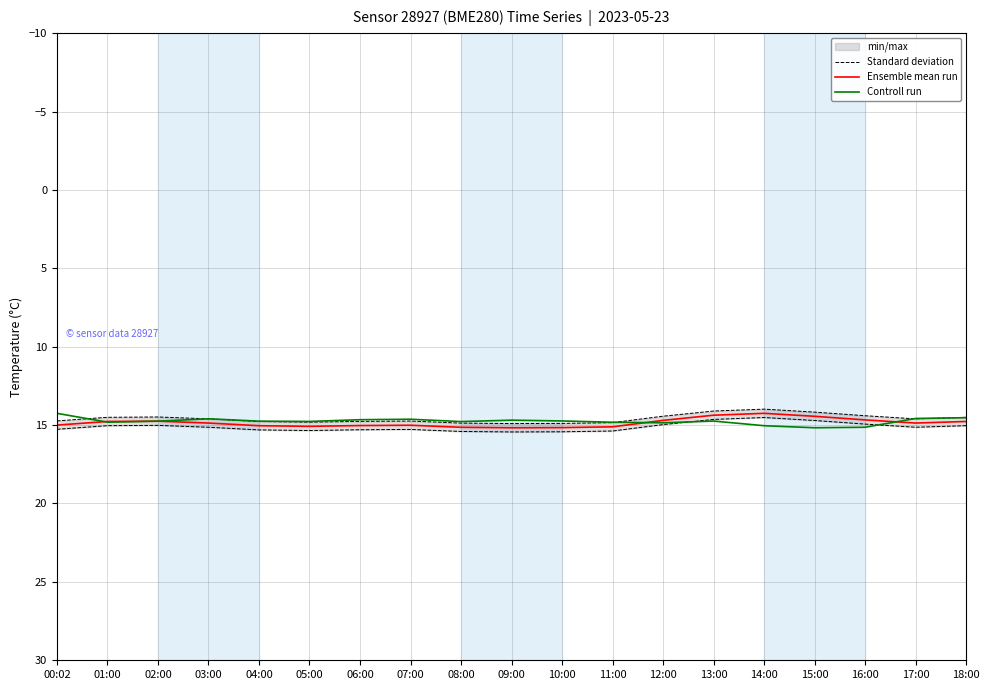

True or false: Standard deviation and Ensemble mean run intersect in this chart.

False